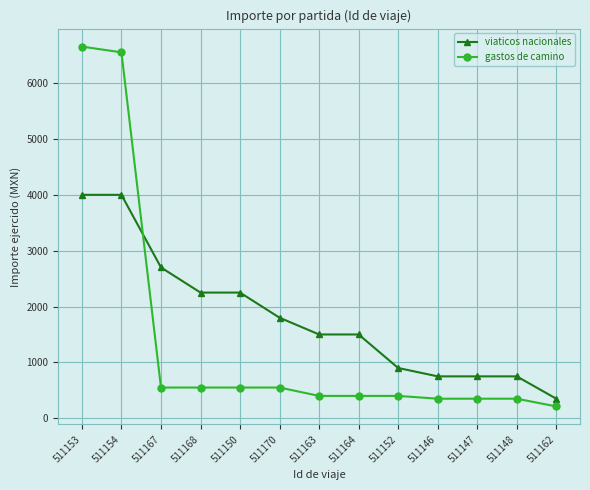

Reading left to right, extract all data points from this chart.

viaticos nacionales: 4000	4000	2700	2250	2250	1800	1500	1500	900	750	750	750	350
gastos de camino: 6654	6551	550	550	550	550	400	400	400	350	350	350	212